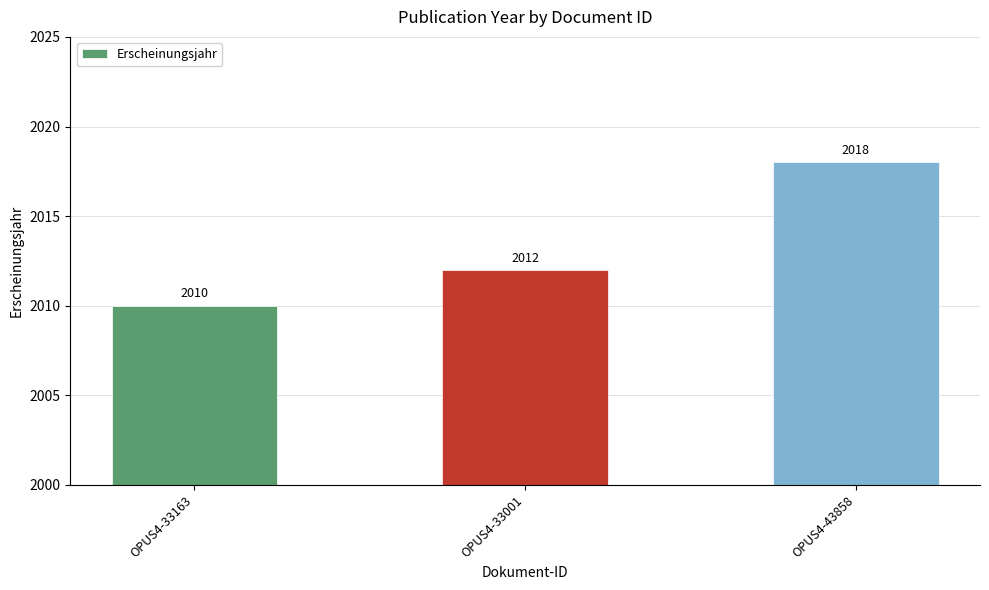

What position from the right is OPUS4-33163?

3